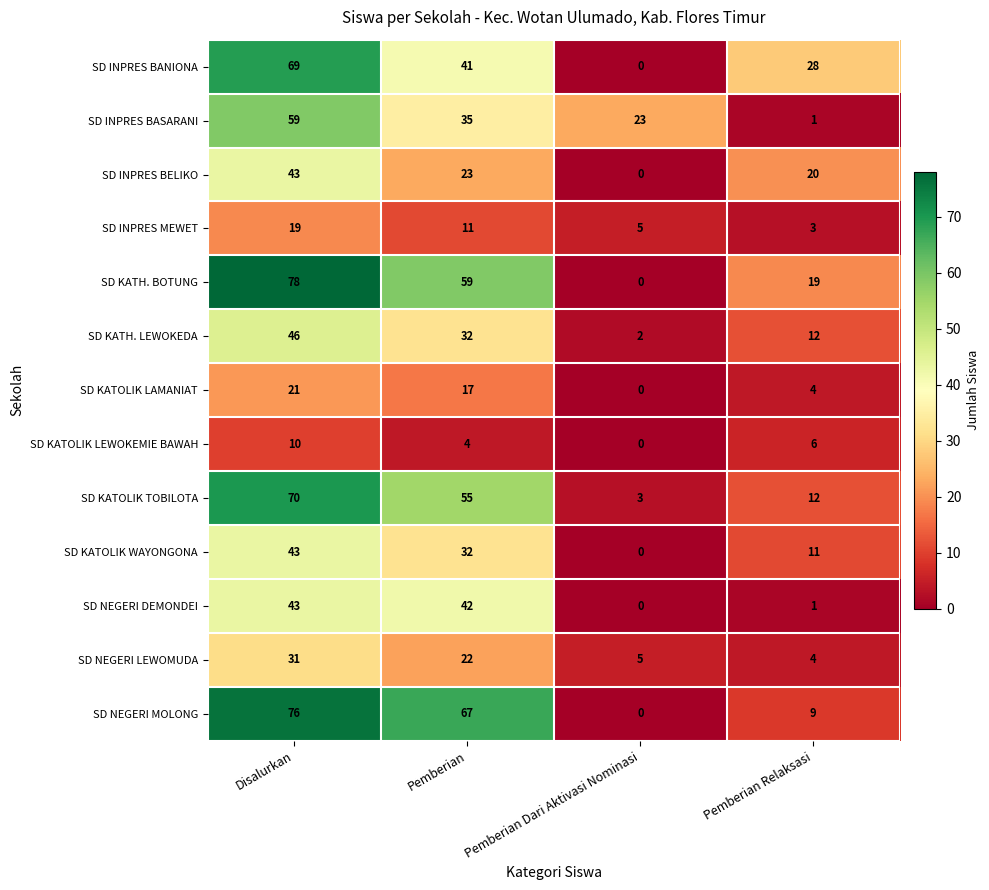

What is the average value of the SD KATH. LEWOKEDA series?

23